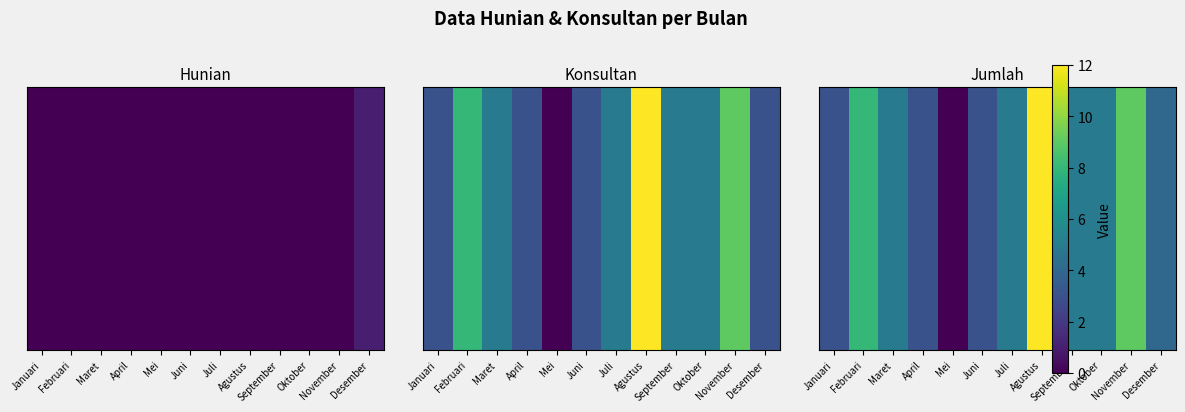

Is it true that the value at Maret is 2?

False